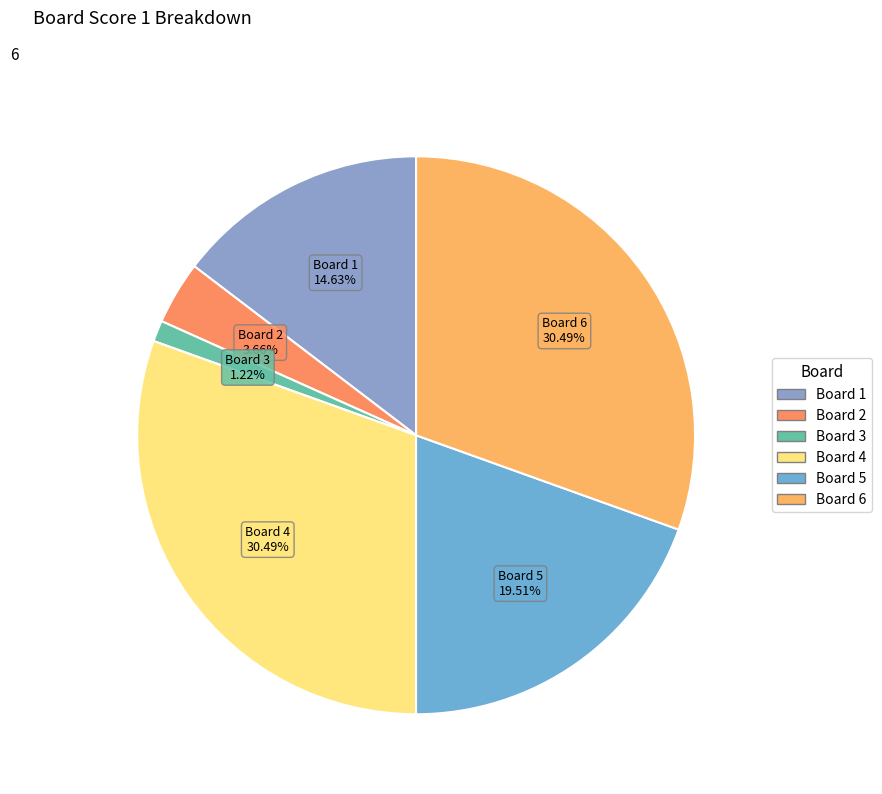

How many slices are in this pie chart?

6